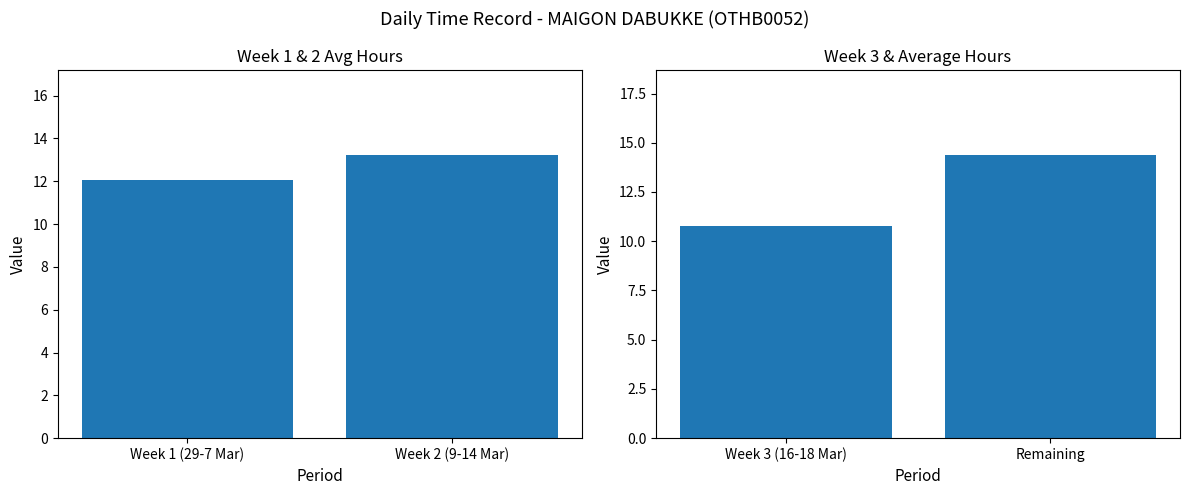

At which label is the value closest to 12?

Week 3 (16-18 Mar)